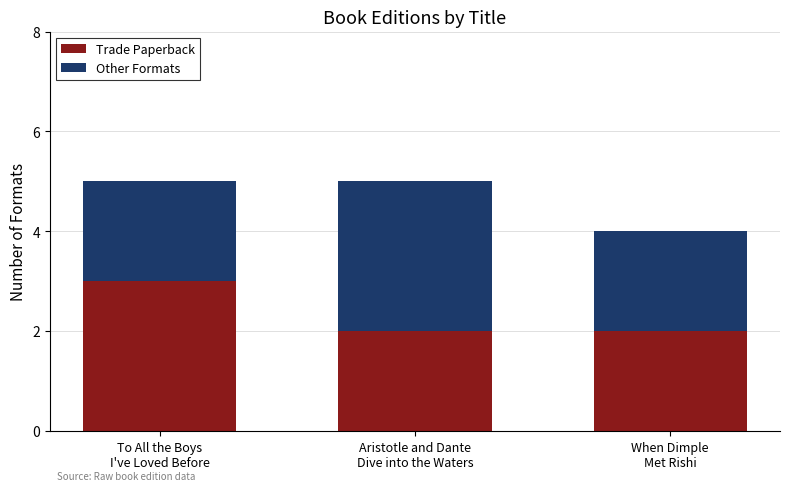

Reading left to right, transcribe the values for Trade Paperback.

3	2	2